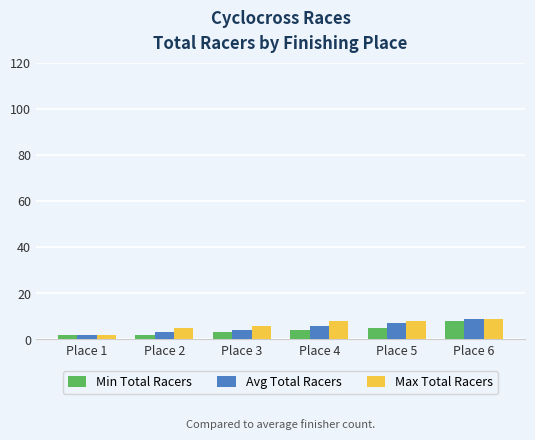

What is the sum of all Min Total Racers values?

24